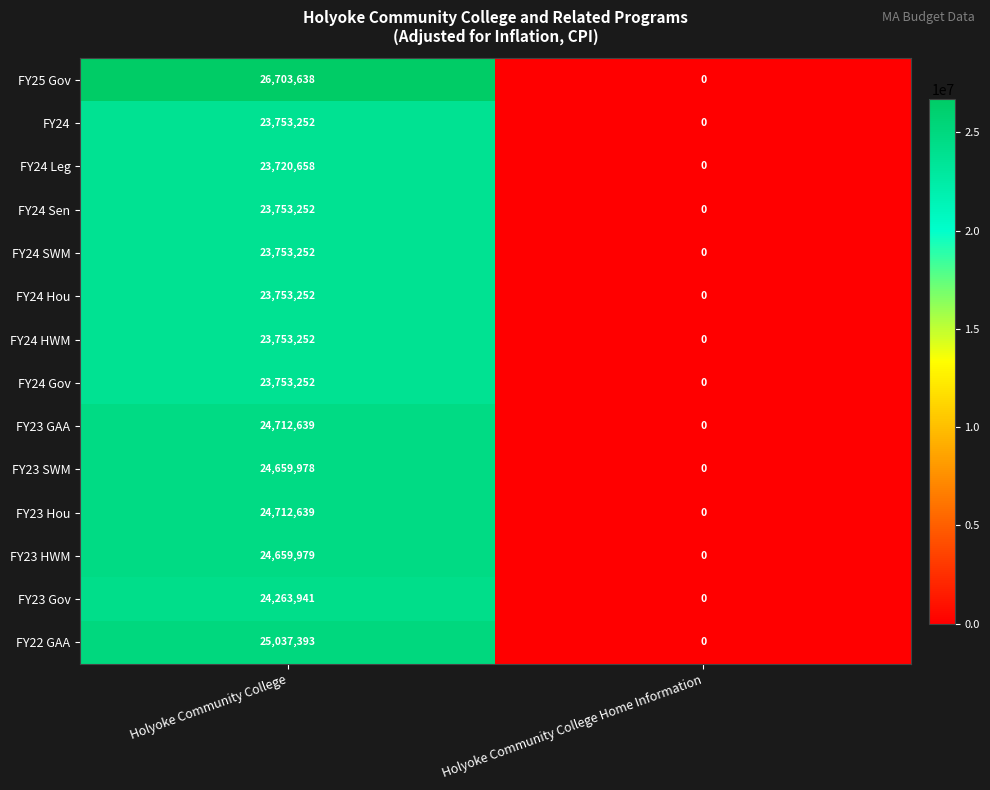

Where is FY23 Hou nearest to the value 12356319?

Holyoke Community College Home Information